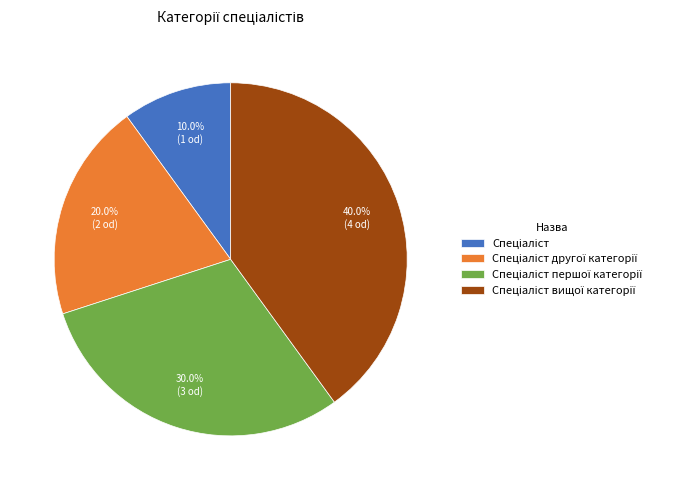

Is there a majority slice in this chart?

No